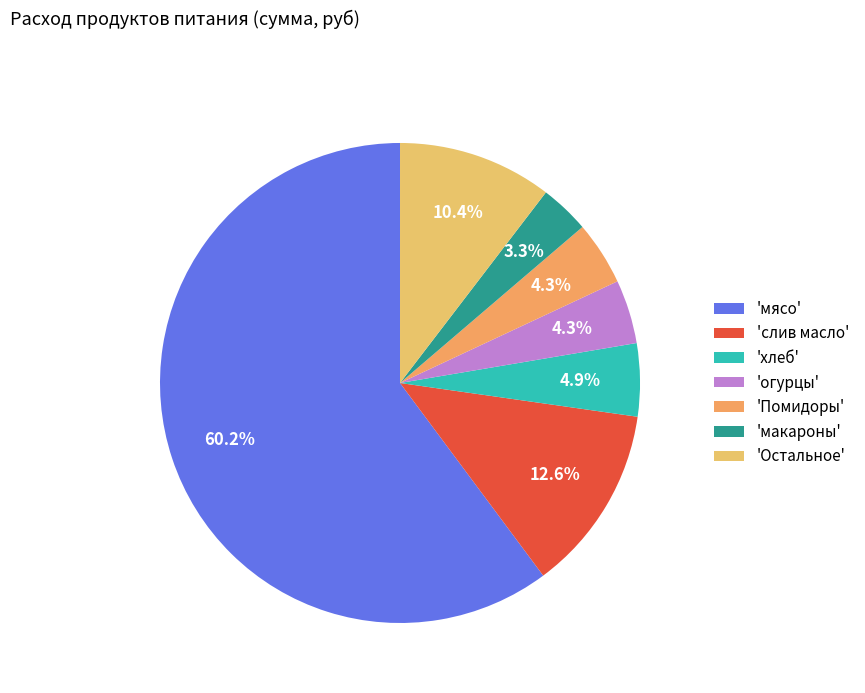

Which category accounts for the majority?

'мясо'